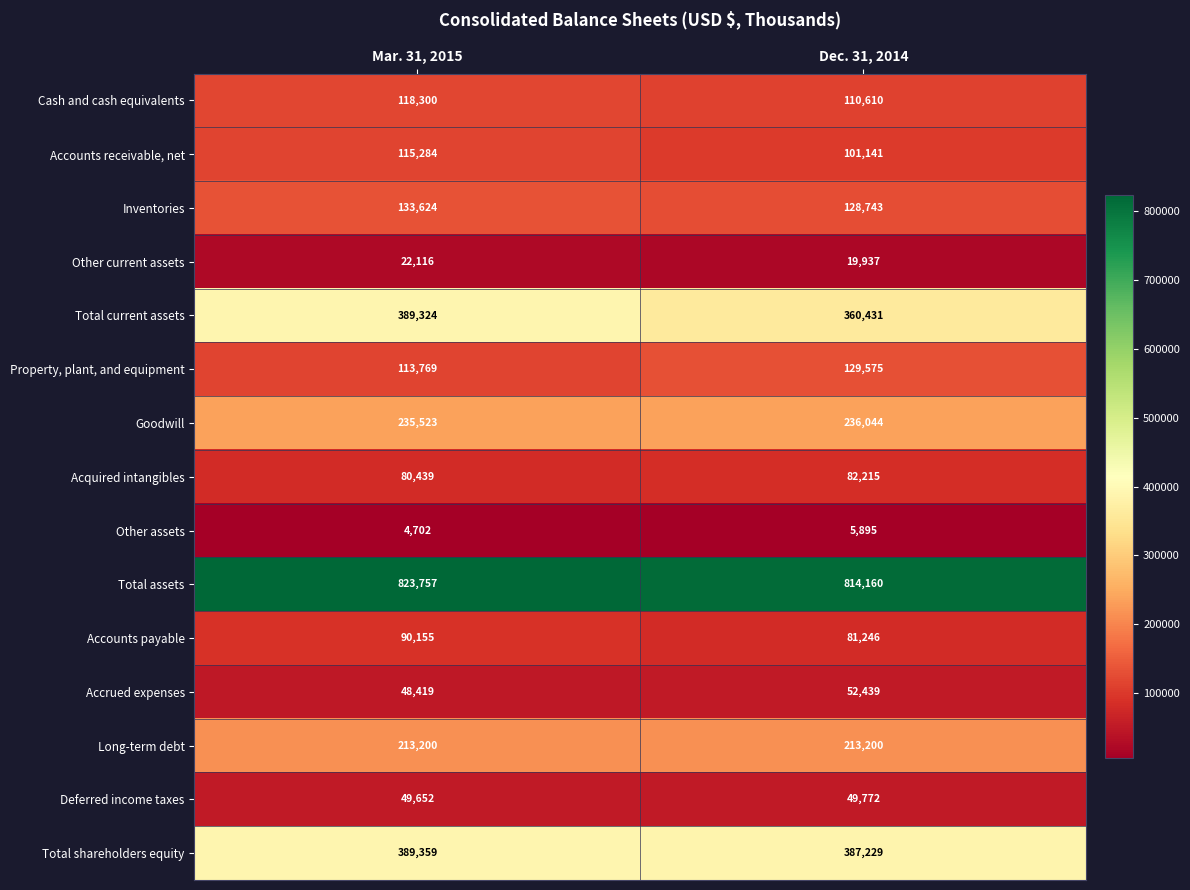

How many distinct data groups are displayed?

15